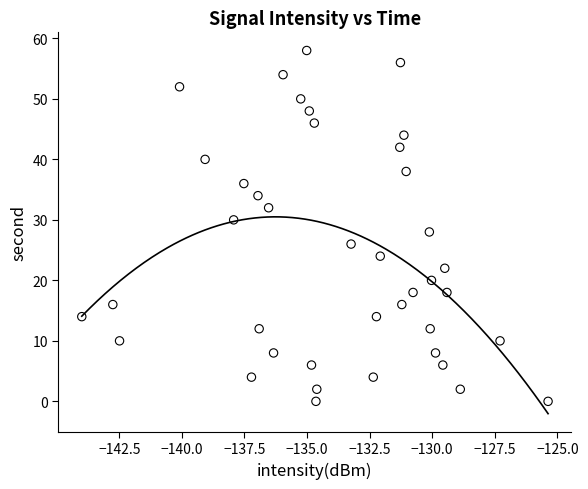

What is the range of Y values (max minus min)?

58